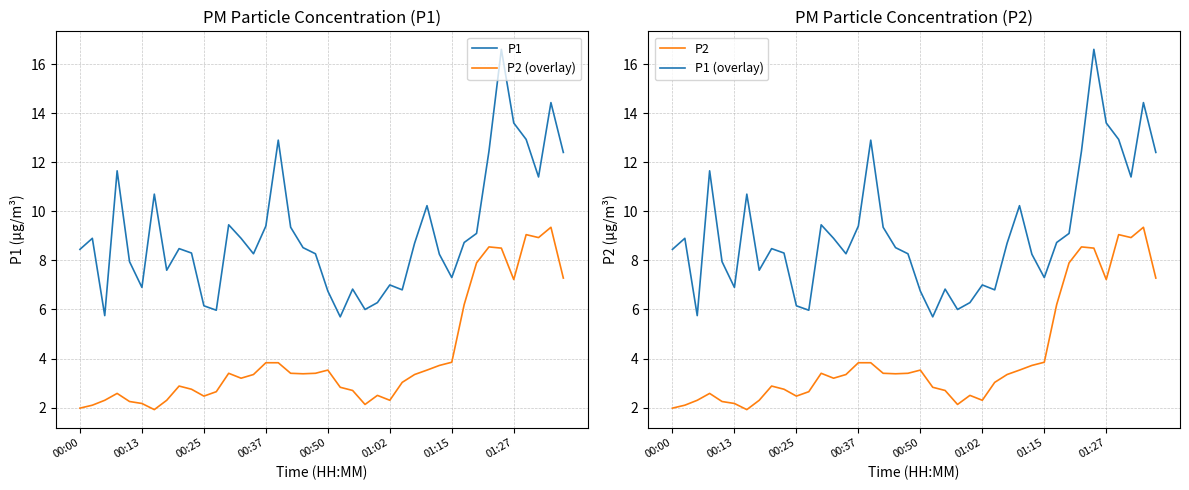

True or false: P1 has a value of 6.9 at 00:13.

True